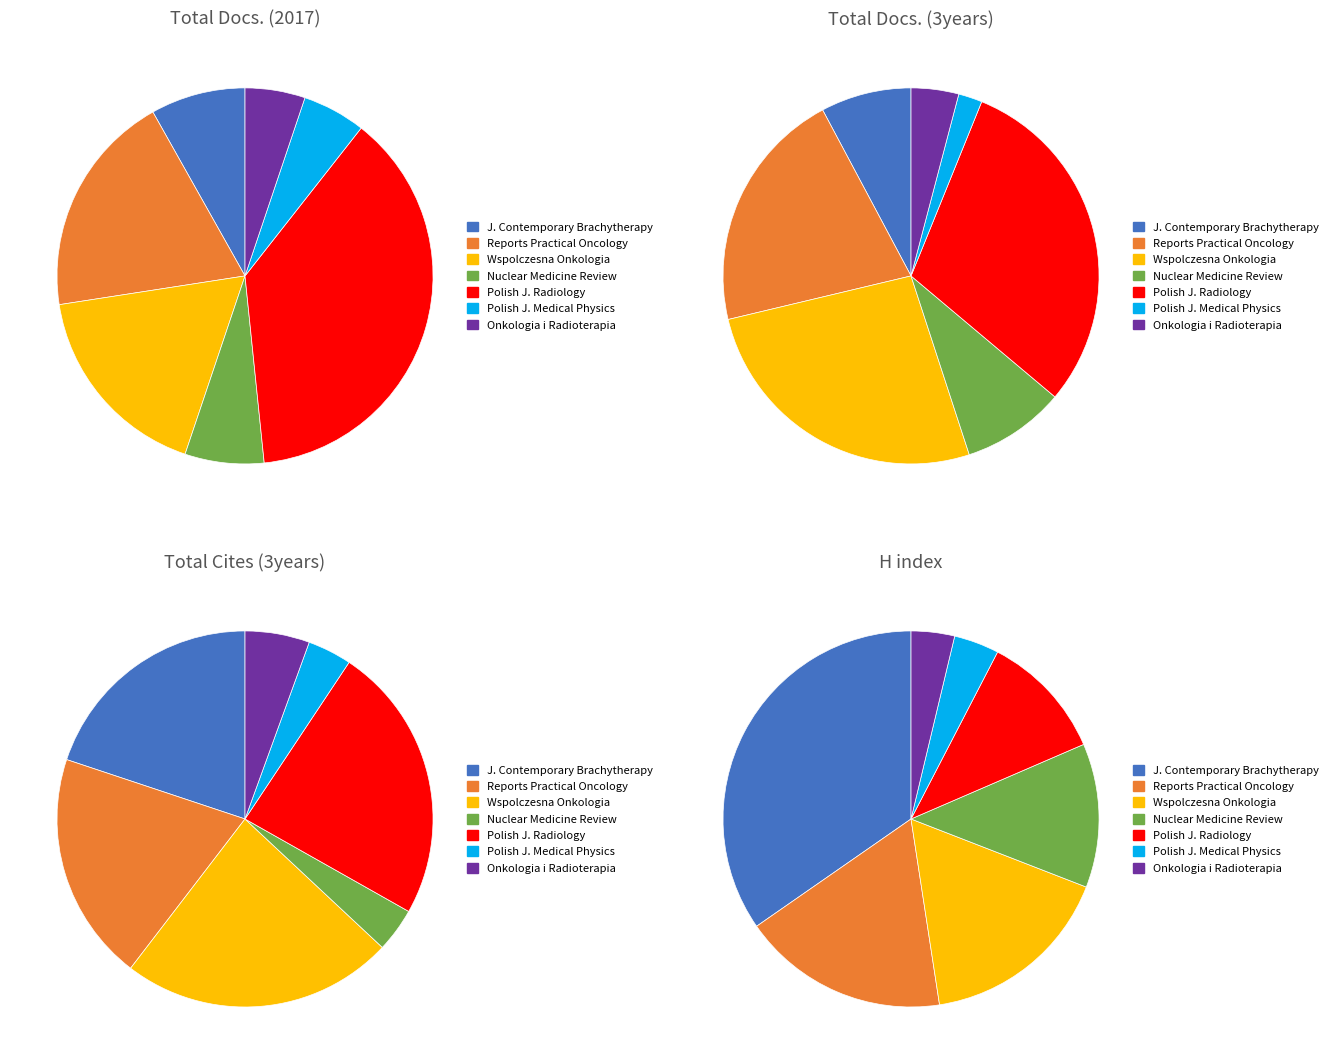

Between Journal of Contemporary Brachytherapy and Onkologia i Radioterapia, which is larger?

Journal of Contemporary Brachytherapy